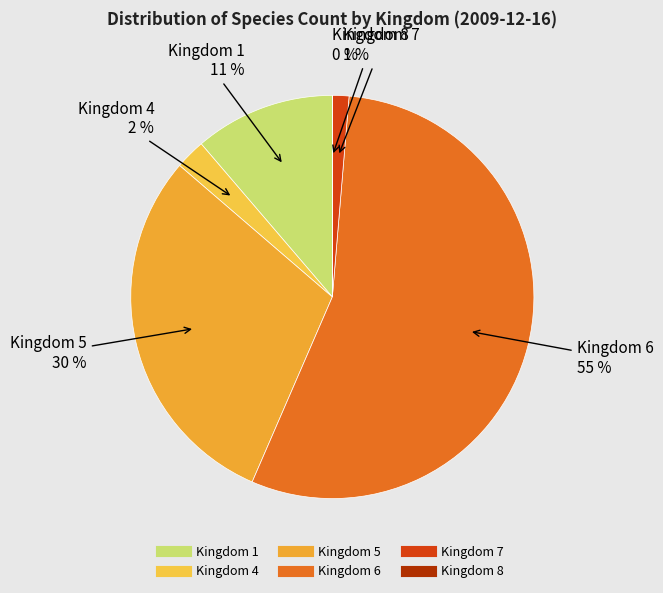

Combined, do Kingdom 1 and Kingdom 4 account for over 50%?

No